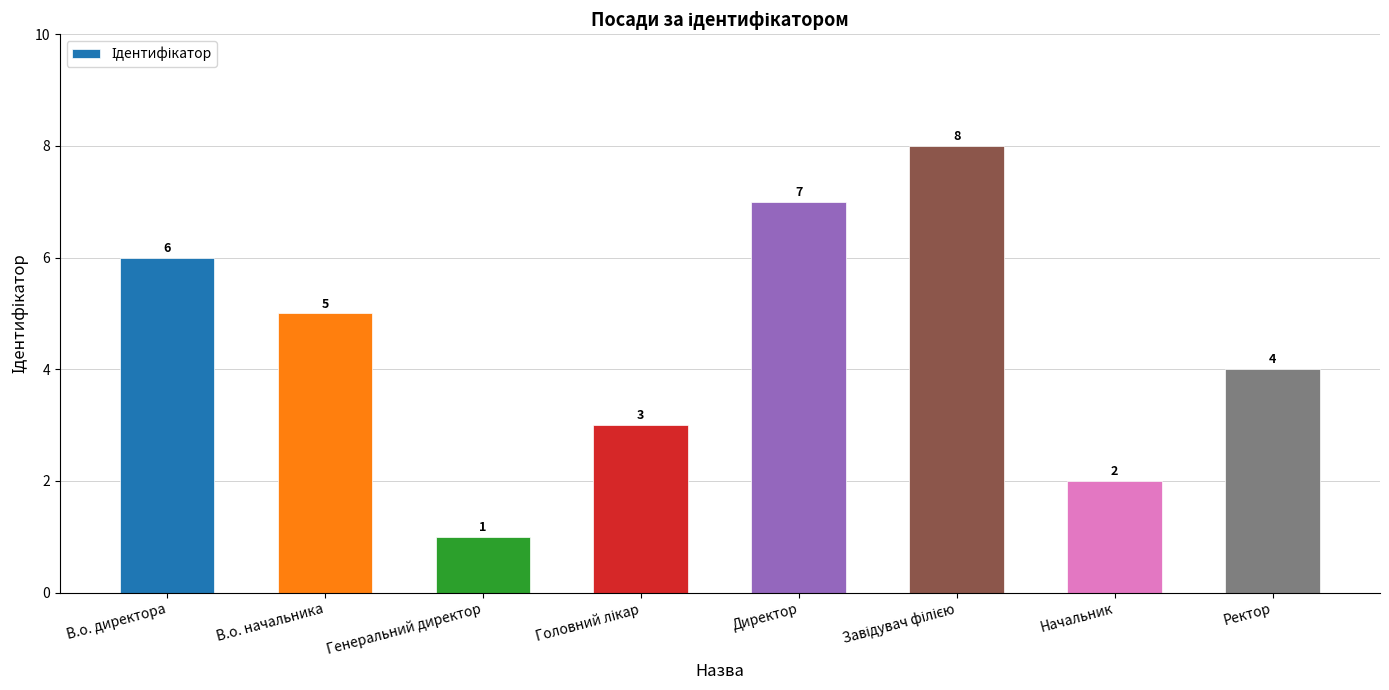

What is the label of the 8th bar from the right?

В.о. директора